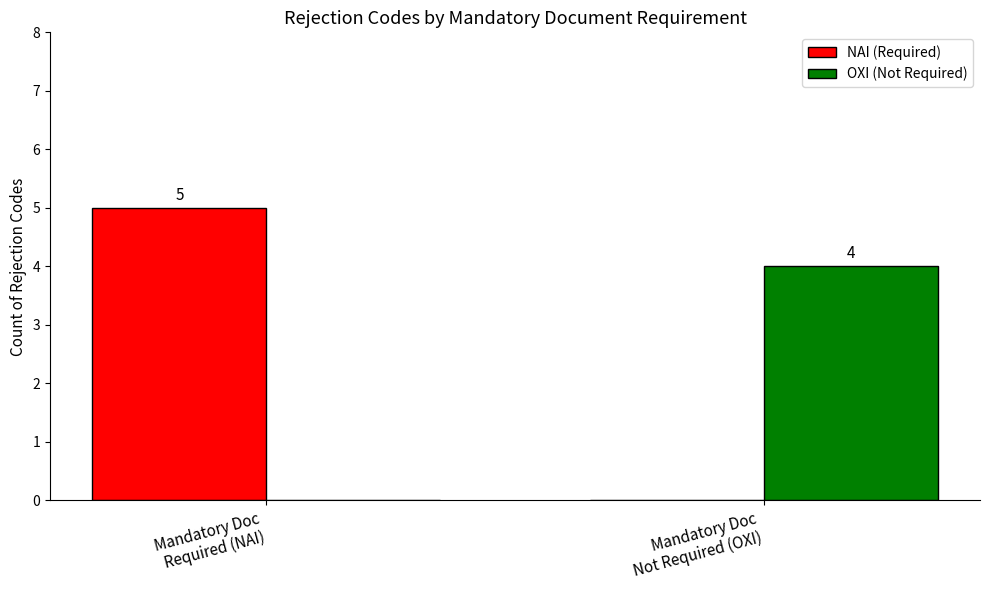

Which series has the largest total across all categories?

NAI (Required)